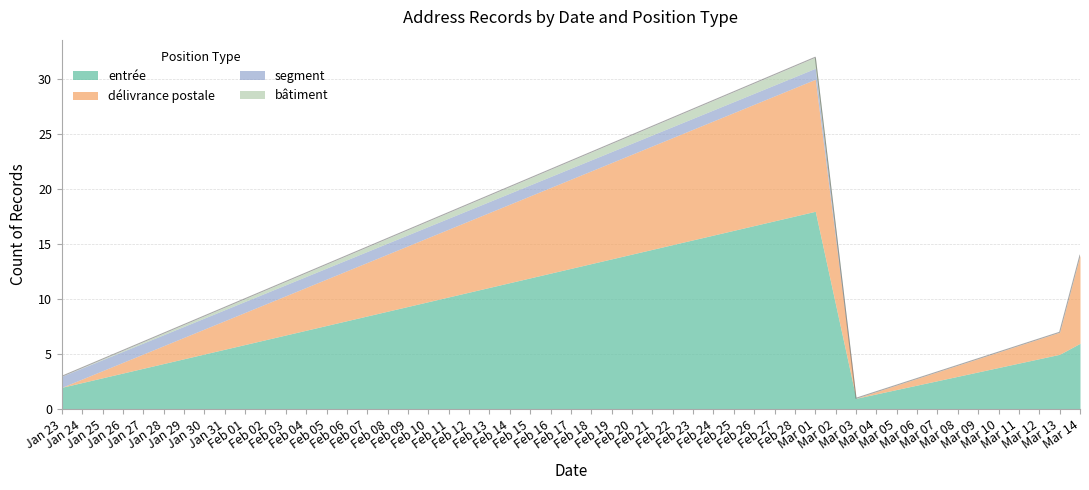

What is the sum of all délivrance postale values?

22